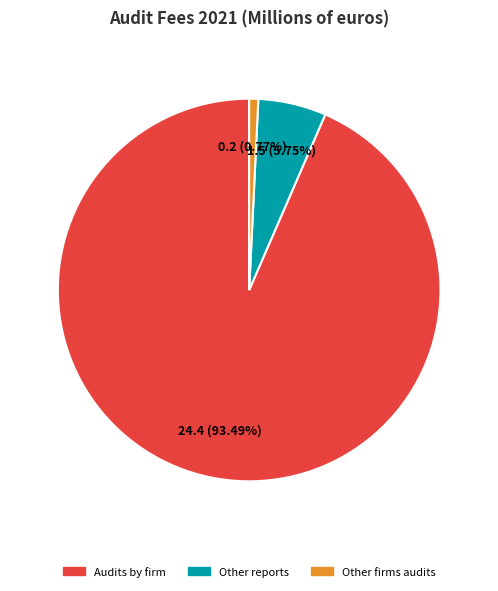

Is there a majority slice in this chart?

Yes